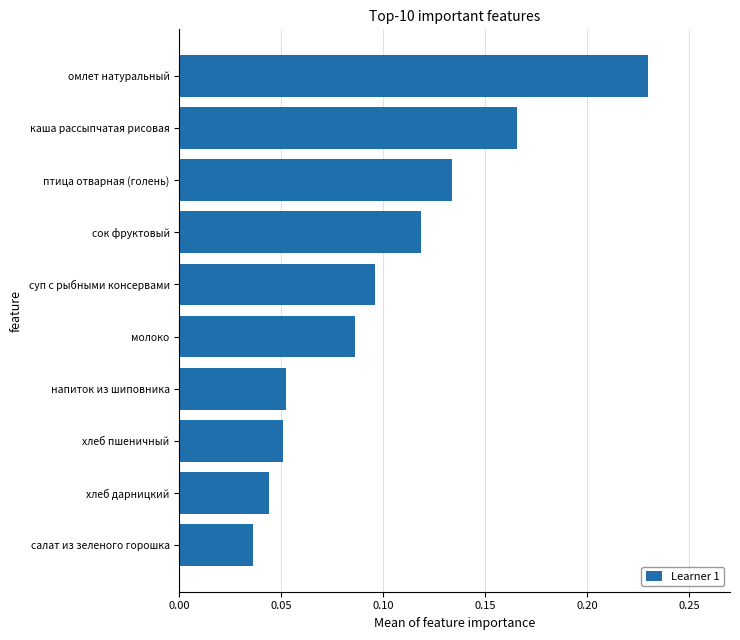

What is the change in value from хлеб дарницкий to птица отварная (голень)?

+0.1